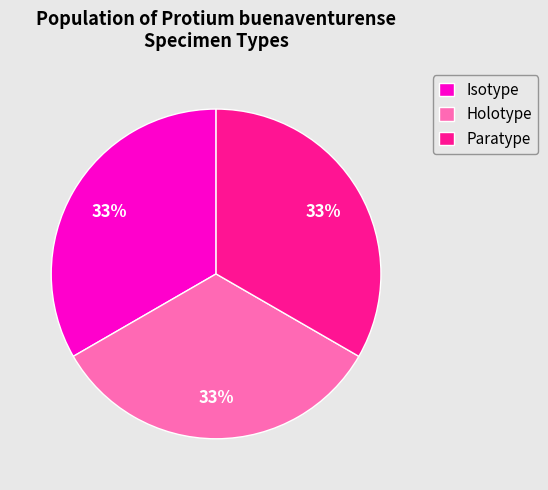

To the nearest percent, what percentage of the pie is Isotype?

33%